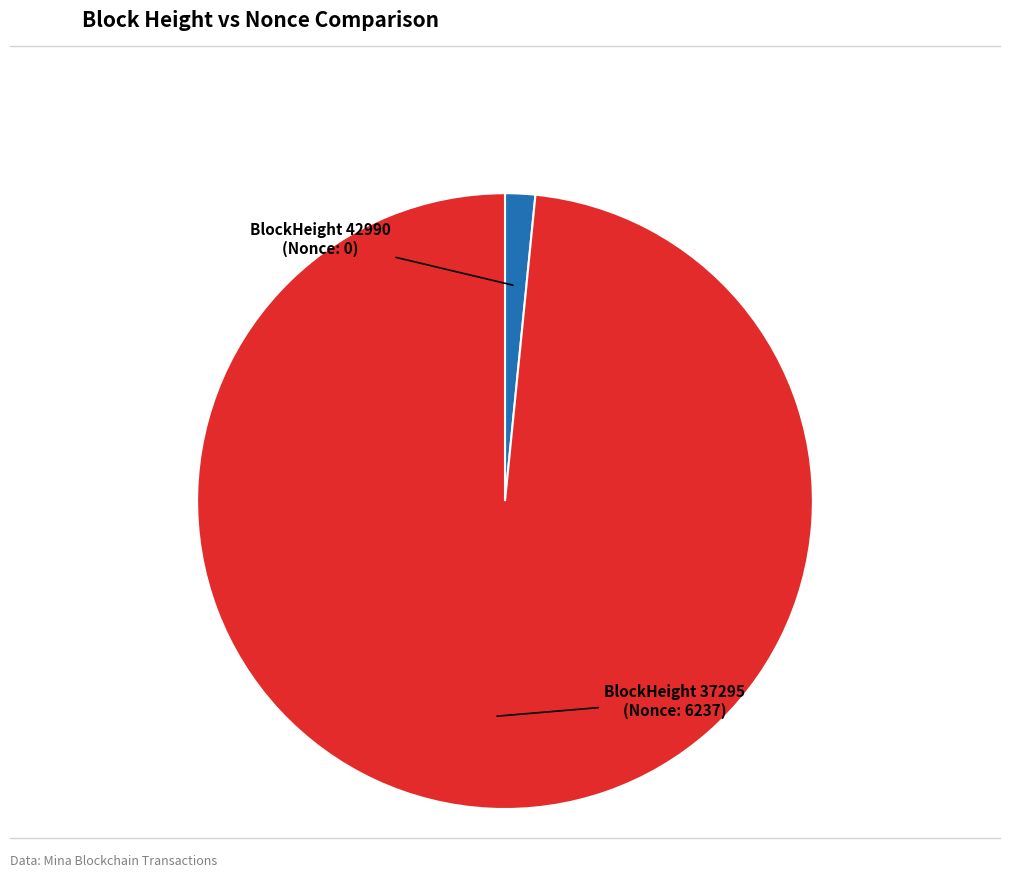

Is there any slice that represents more than half of the pie?

Yes